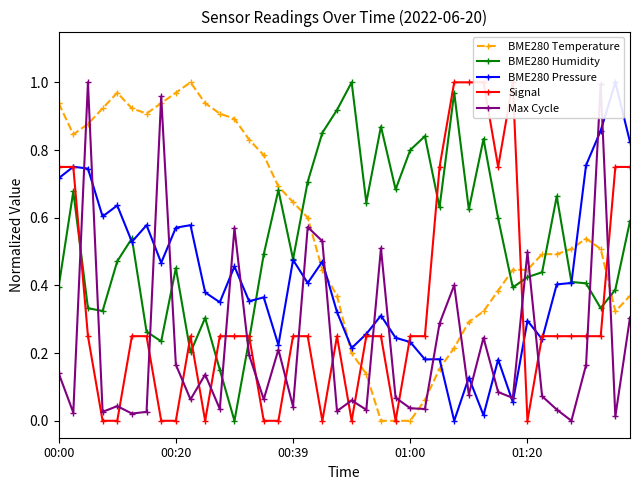

The value of BME280 Humidity at 00:00 is 0.4. True or false?

True